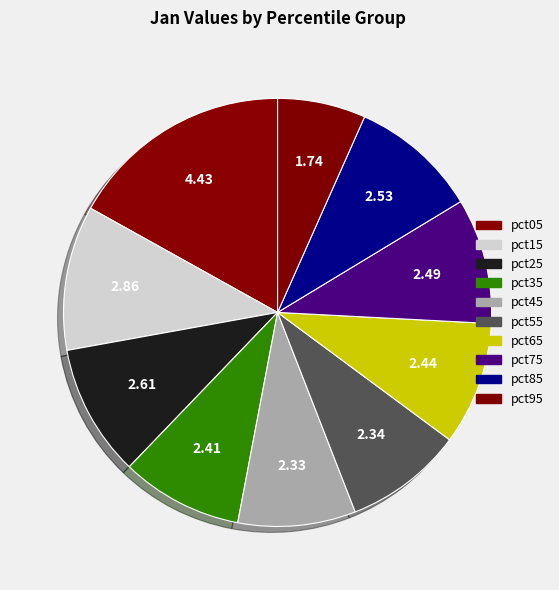

Which category has the smallest portion of the pie?

pct95